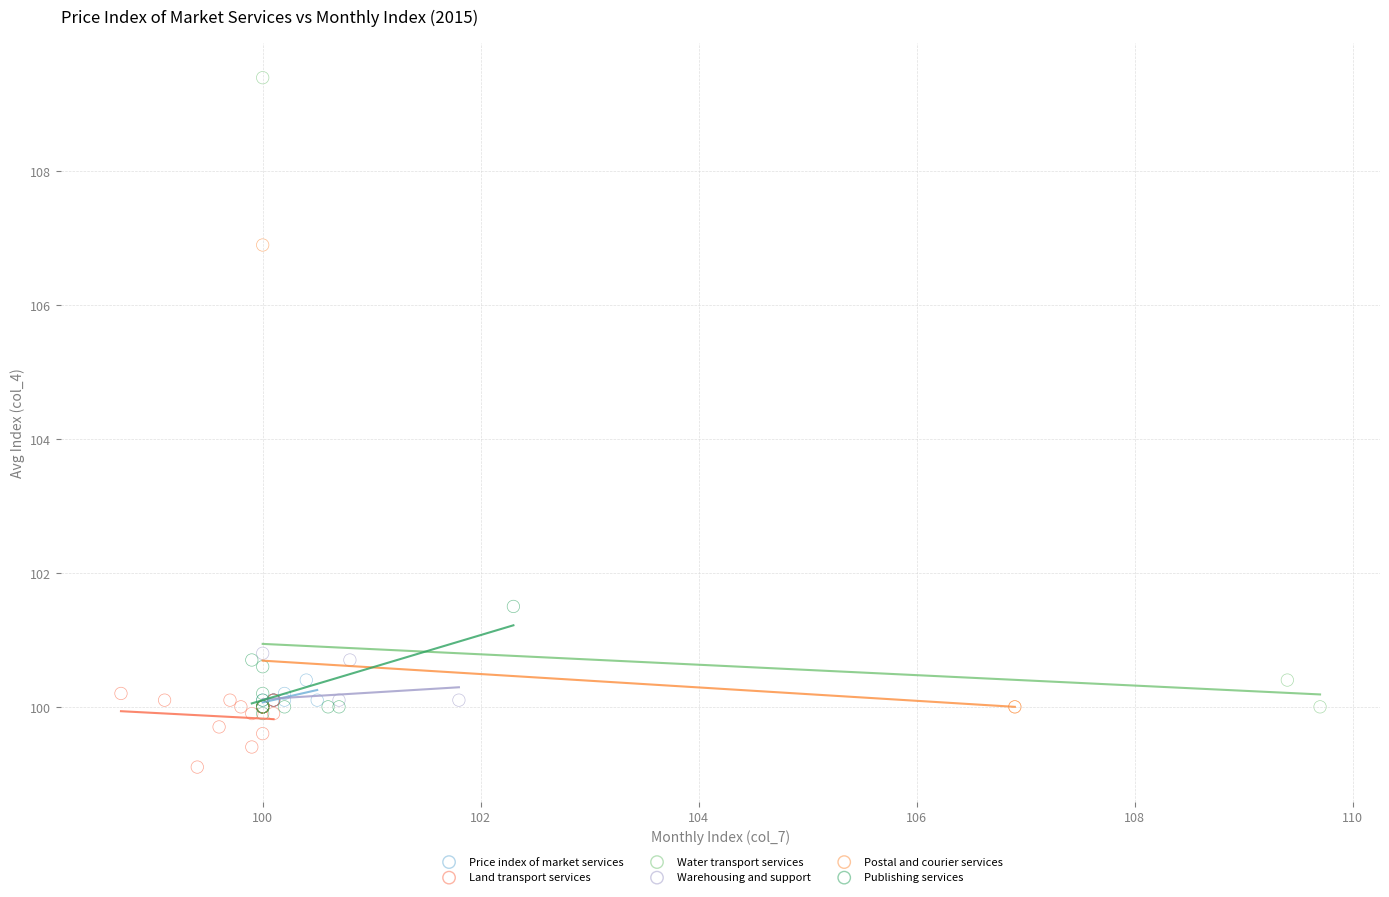

Which series has the largest Y range (max minus min)?

Water transport services